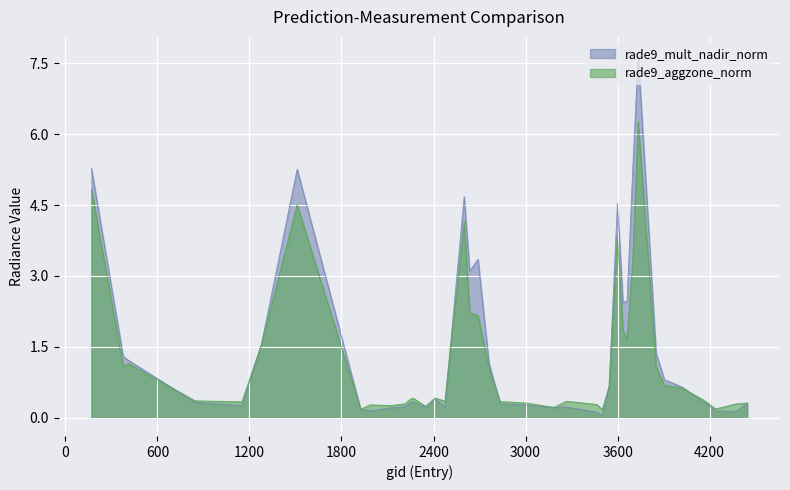

Reading left to right, what are all the values shown in this chart?

rade9_aggzone_norm: 4.8	1.1	1.1	0.4	0.3	1.5	4.5	0.2	0.3	0.3	0.3	0.4	0.4	0.2	0.4	0.4	4.2	2.2	2.2	1.1	0.3	0.3	0.2	0.4	0.3	0.2	0.7	3.8	1.8	1.7	3.3	6.3	1.1	0.7	0.6	0.4	0.3	0.2	0.3	0.3
rade9_mult_nadir_norm: 5.3	1.3	1.2	0.3	0.3	1.5	5.3	0.2	0.1	0.2	0.2	0.3	0.3	0.2	0.4	0.2	4.7	3.1	3.4	1.1	0.3	0.3	0.2	0.2	0.1	0.1	0.7	4.5	2.4	2.5	5.2	7.7	1.4	0.8	0.6	0.3	0.3	0.1	0.1	0.3